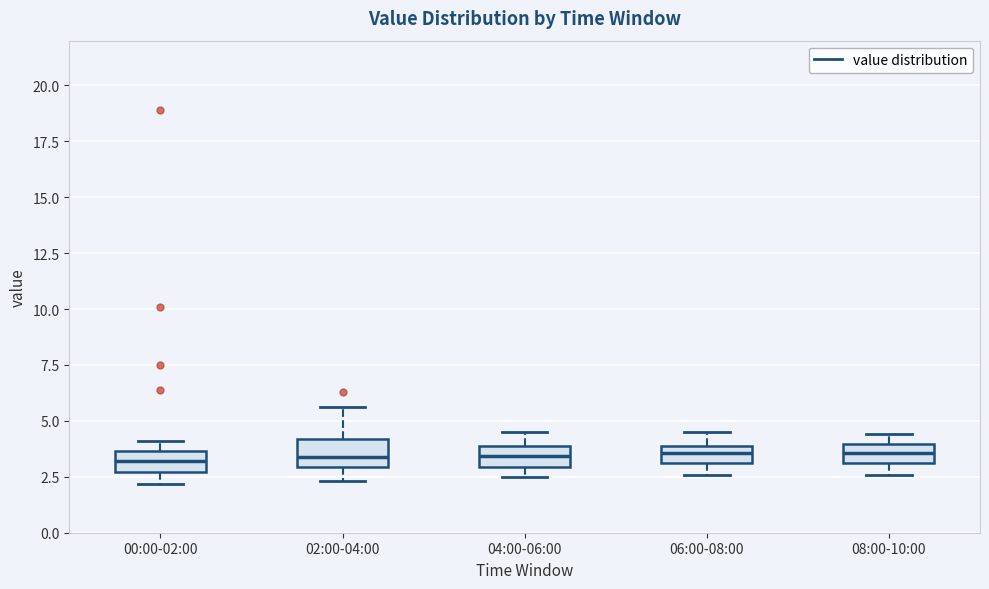

Reading left to right, transcribe this box plot: for each box, give where its median line is, the range the box spans, and where its two whiskers end, as read against the y-axis. The values are not printed on the chart, so give them approximately, as read against the axis.

00:00-02:00: median 3.0, box 2.5 to 3.5, whiskers 2.0 to 4.0
02:00-04:00: median 3.5, box 3.0 to 4.0, whiskers 2.5 to 5.5
04:00-06:00: median 3.5, box 3.0 to 4.0, whiskers 2.5 to 4.5
06:00-08:00: median 3.5, box 3.0 to 4.0, whiskers 2.5 to 4.5
08:00-10:00: median 3.5, box 3.0 to 4.0, whiskers 2.5 to 4.5